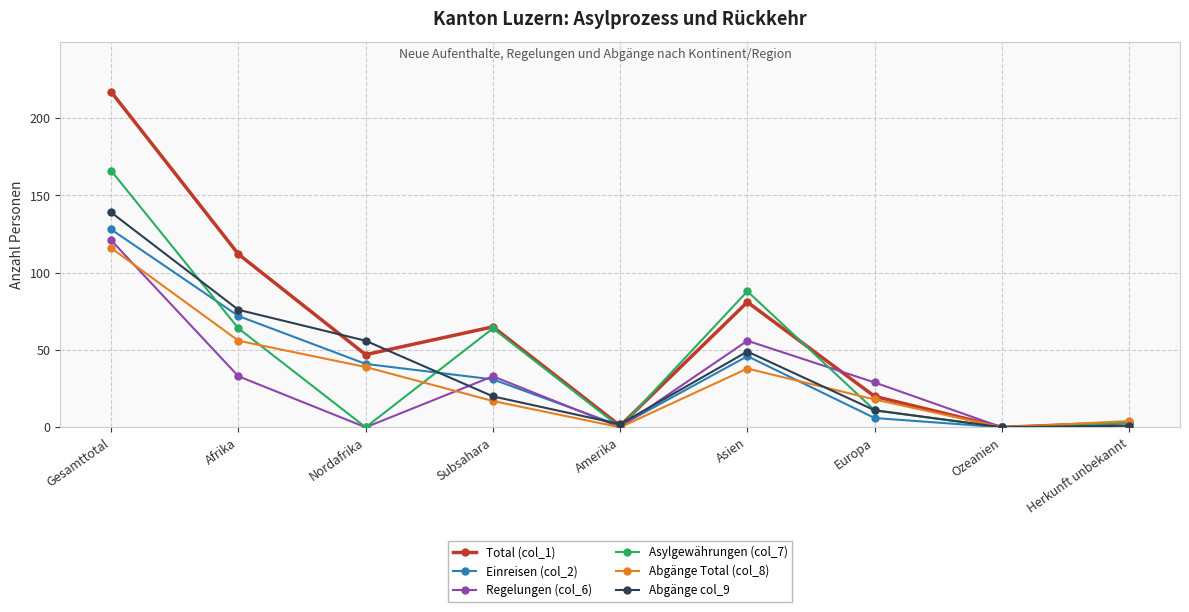

Does the chart display data point markers on the line(s)?

Yes